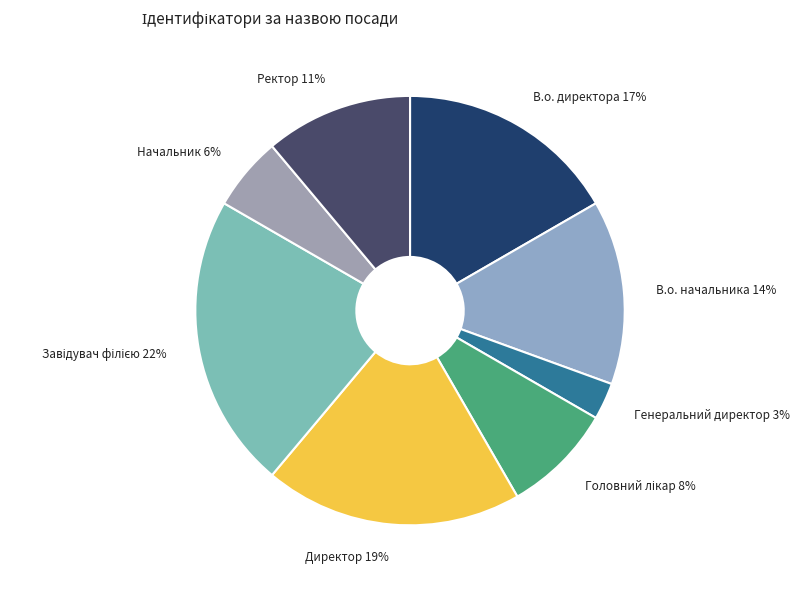

Does any single category account for the majority?

No